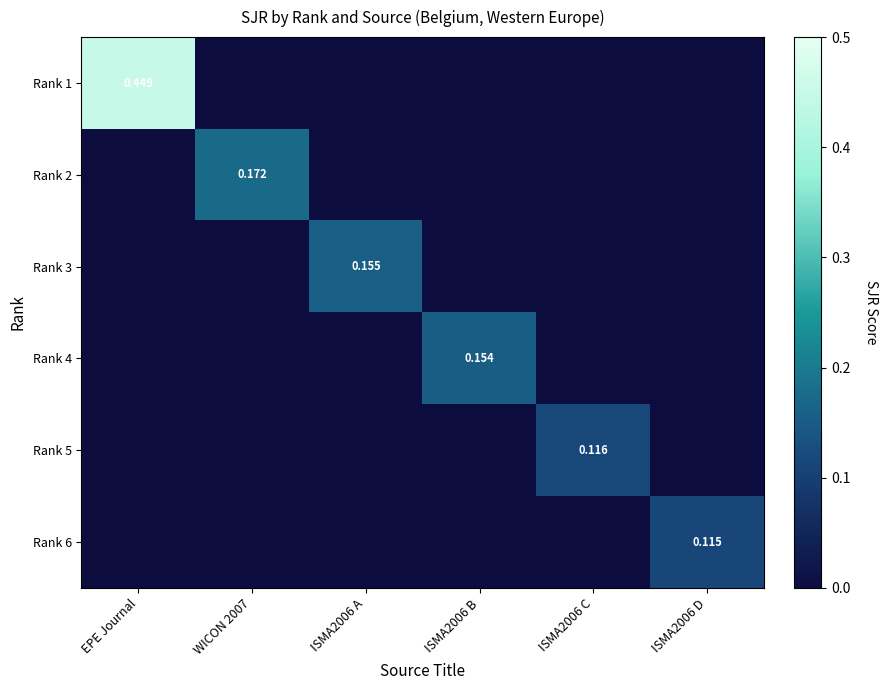

True or false: Rank 1 has a value of -0.3 at ISMA2006 B.

False